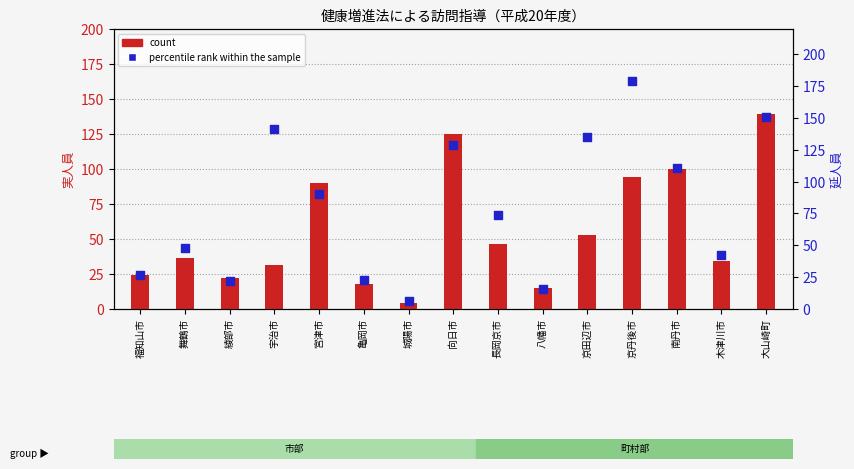

Is the value of count at 舞鶴市 greater than the value of percentile rank within the sample at 南丹市?

No